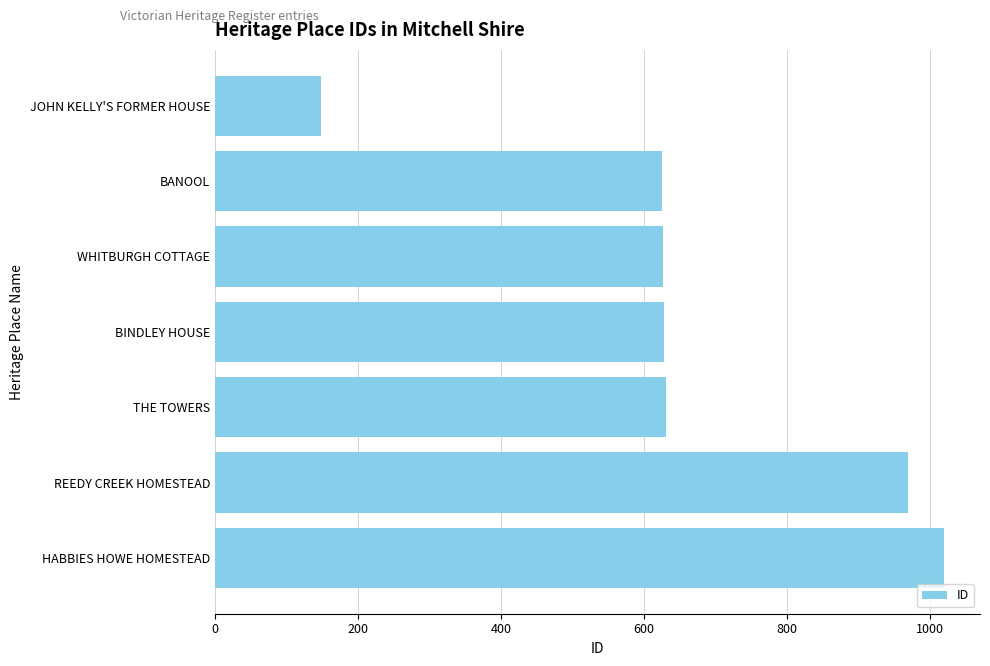

How many data points does each series have?

7